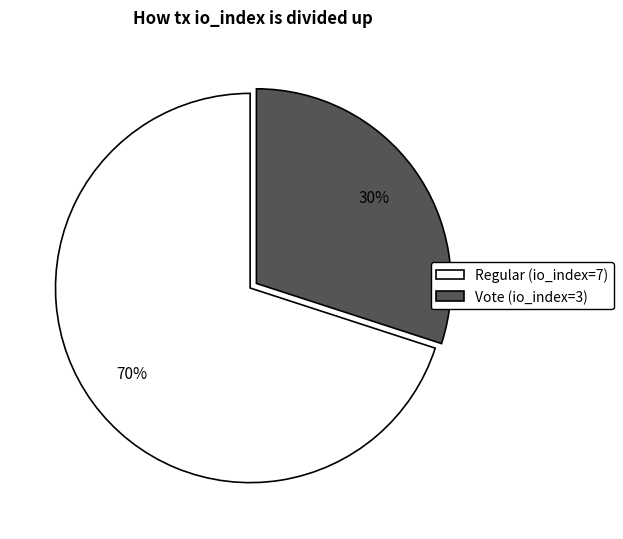

The Regular (io_index=7) slice represents 70% of the pie. True or false?

True